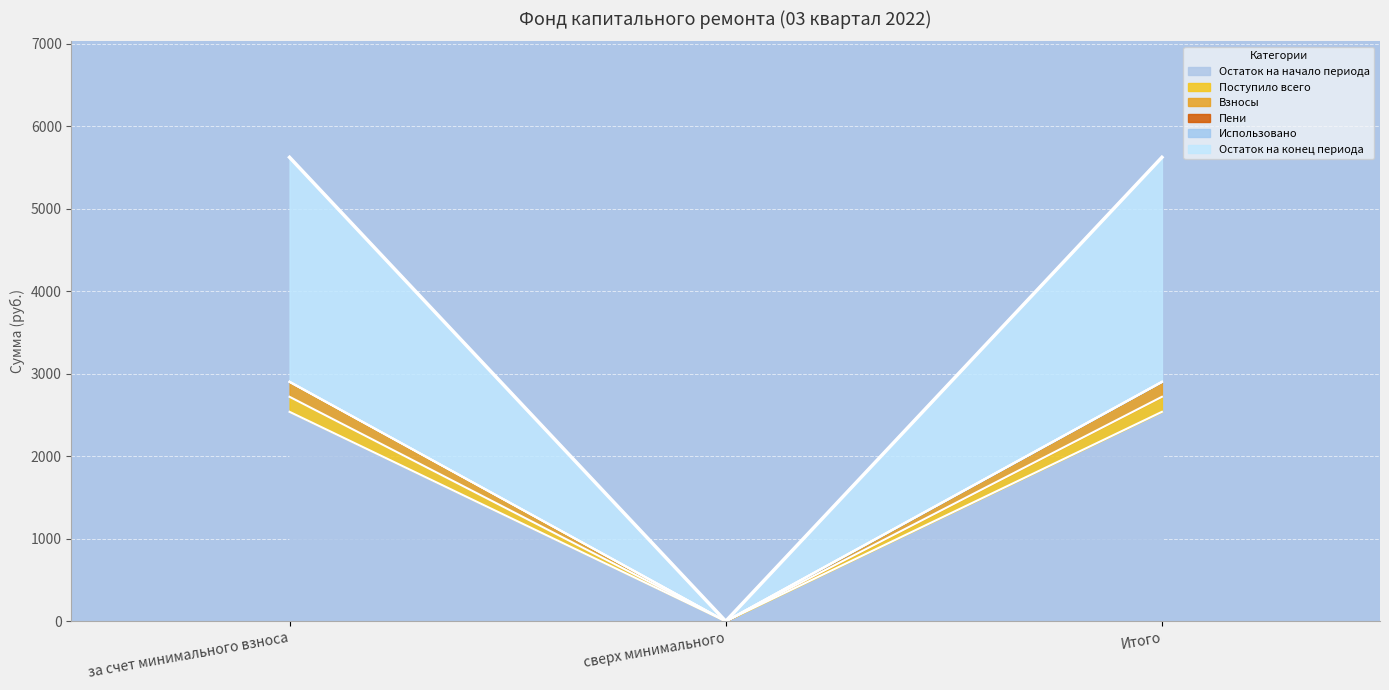

What is the highest value of the Остаток на начало периода series?

2537.6